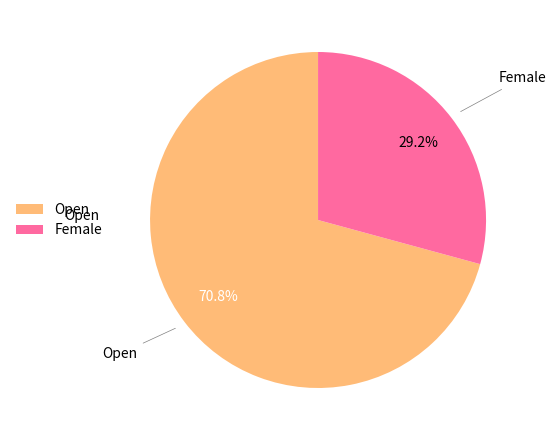

What is the largest slice in the pie chart?

Open